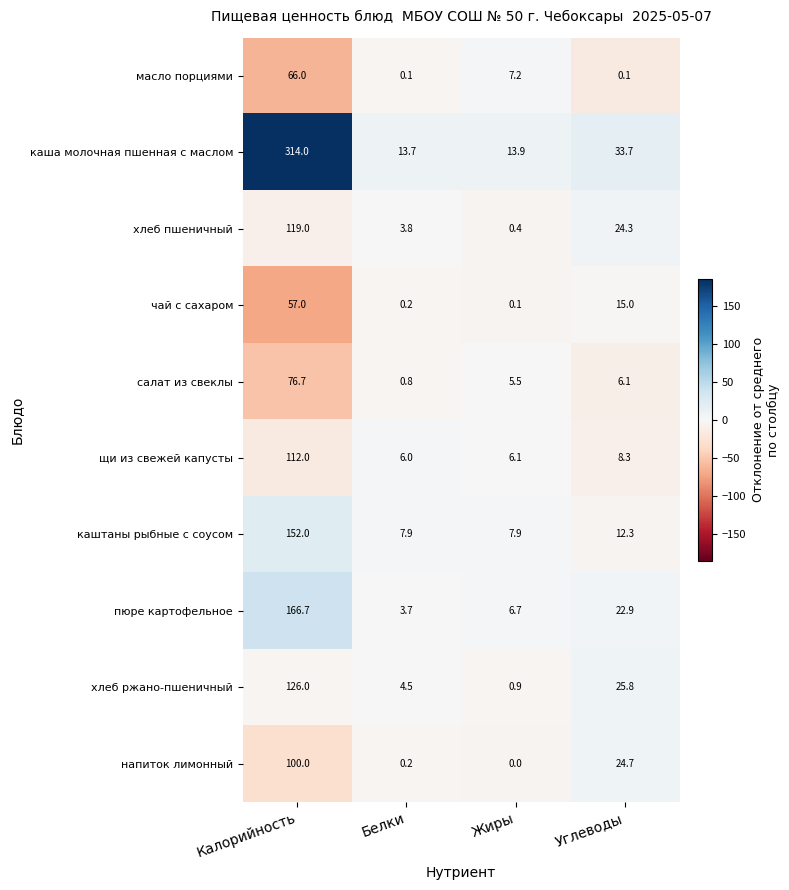

At which label does чай с сахаром first exceed 15?

Калорийность